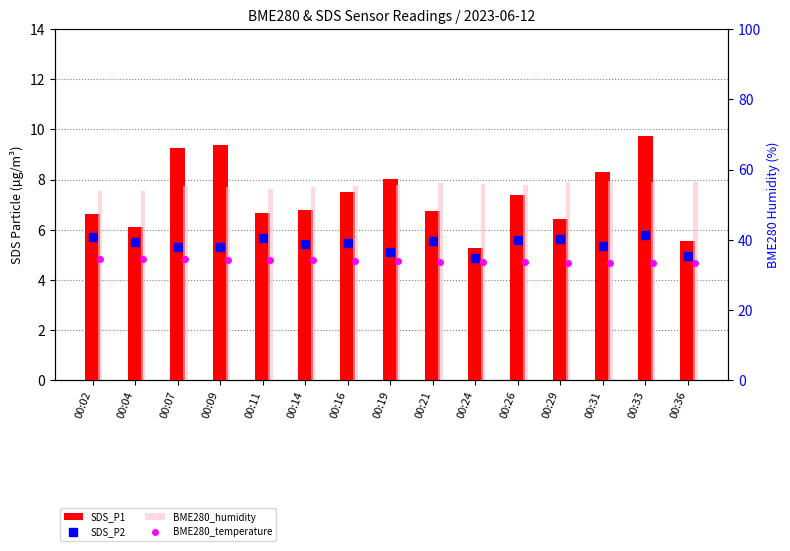

What is the value of the SDS_P1 bar at the 3rd from the left?

9.2